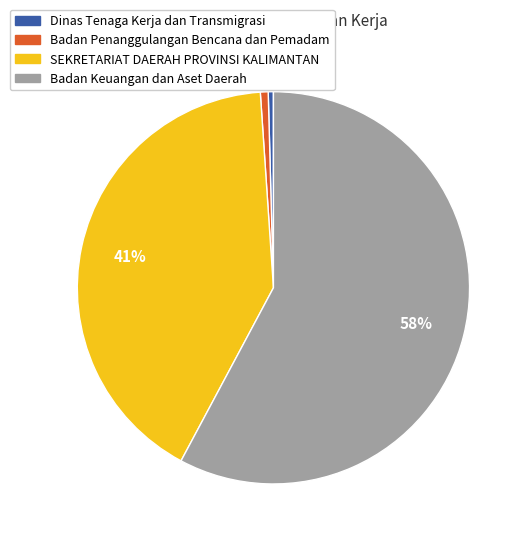

Which has a higher value, SEKRETARIAT DAERAH PROVINSI KALIMANTAN or Badan Keuangan dan Aset Daerah?

Badan Keuangan dan Aset Daerah